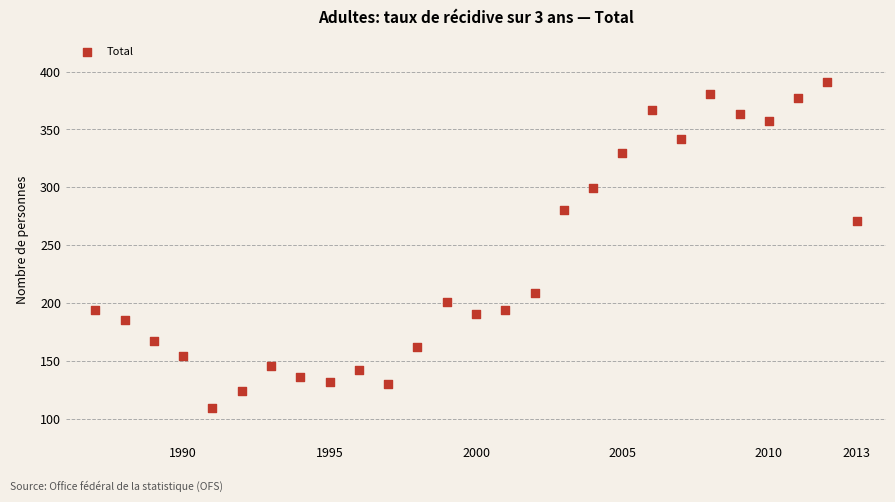

What is the range of X values (max minus min)?

26